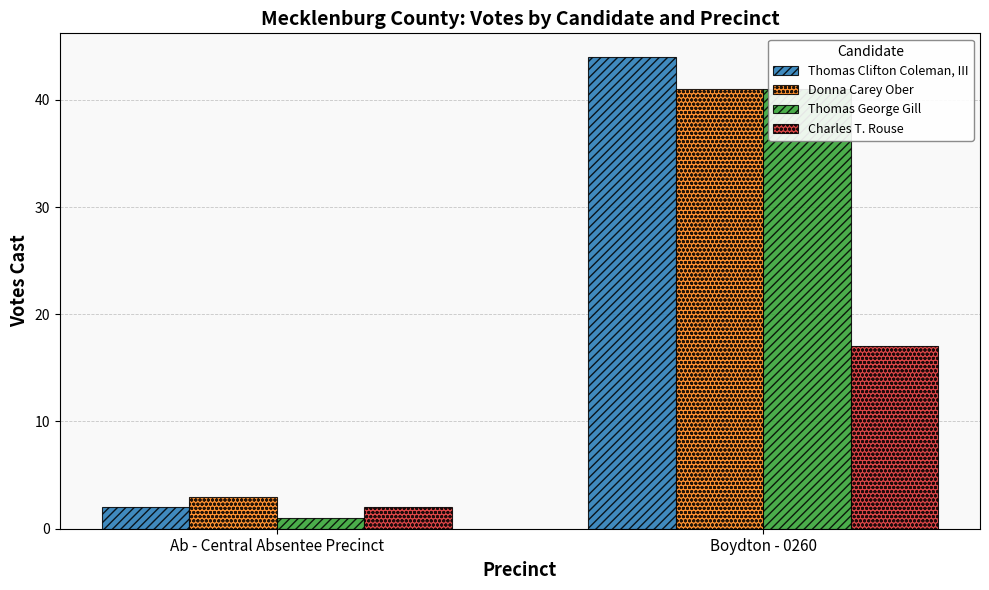

How many values in the Donna Carey Ober series are below 41?

1